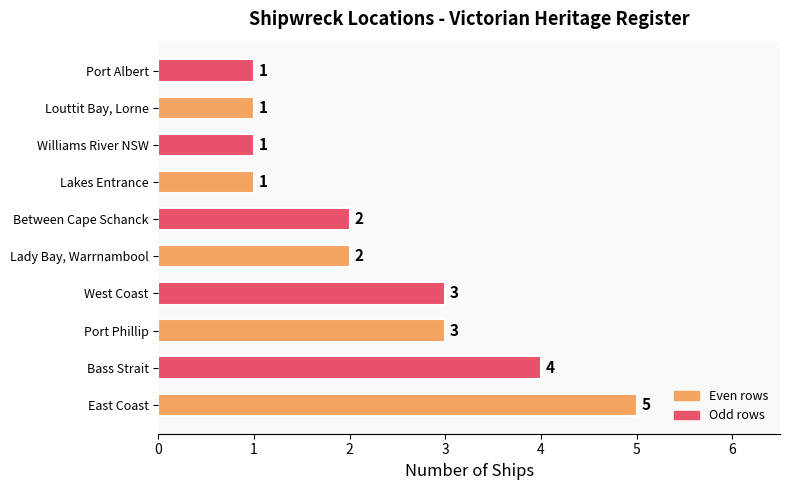

Count the number of categories in the chart.

10